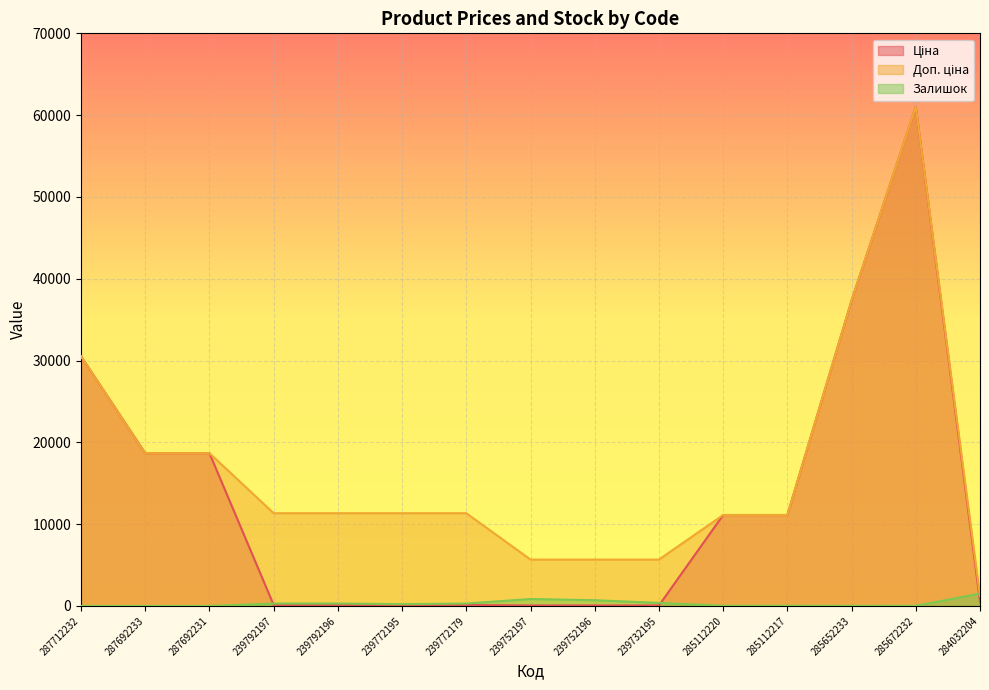

At which category does Доп. ціна reach its first local peak?

285672232